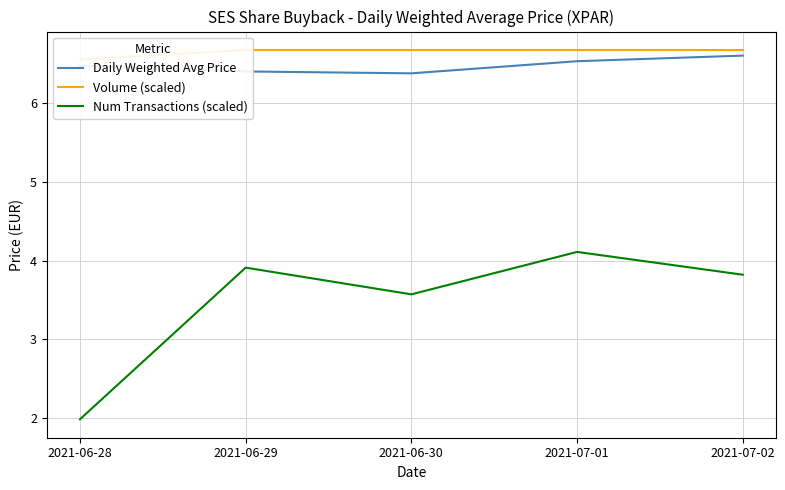

How many series are shown in this chart?

3